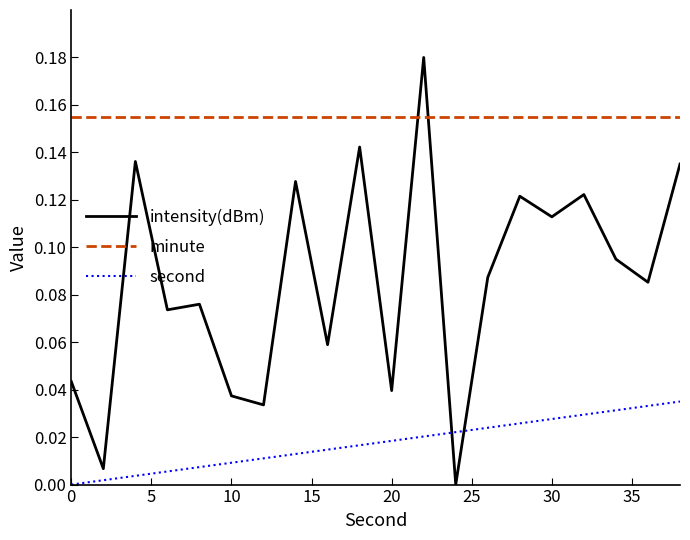

Which series has the widest spread of values?

intensity(dBm)